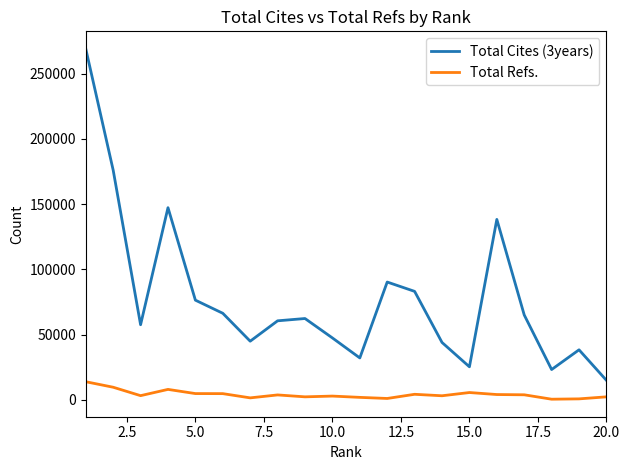

True or false: Total Cites (3years) and Total Refs. intersect in this chart.

False